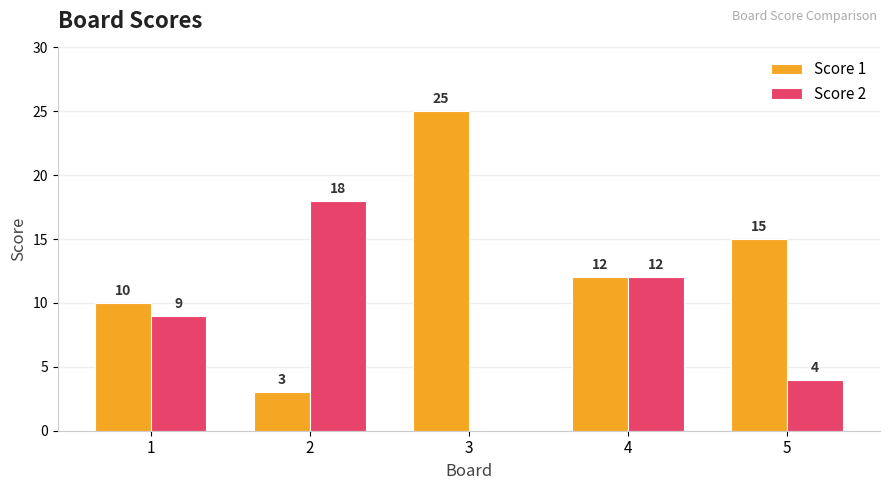

Is the value of Score 2 at 5 greater than the value of Score 1 at 5?

No